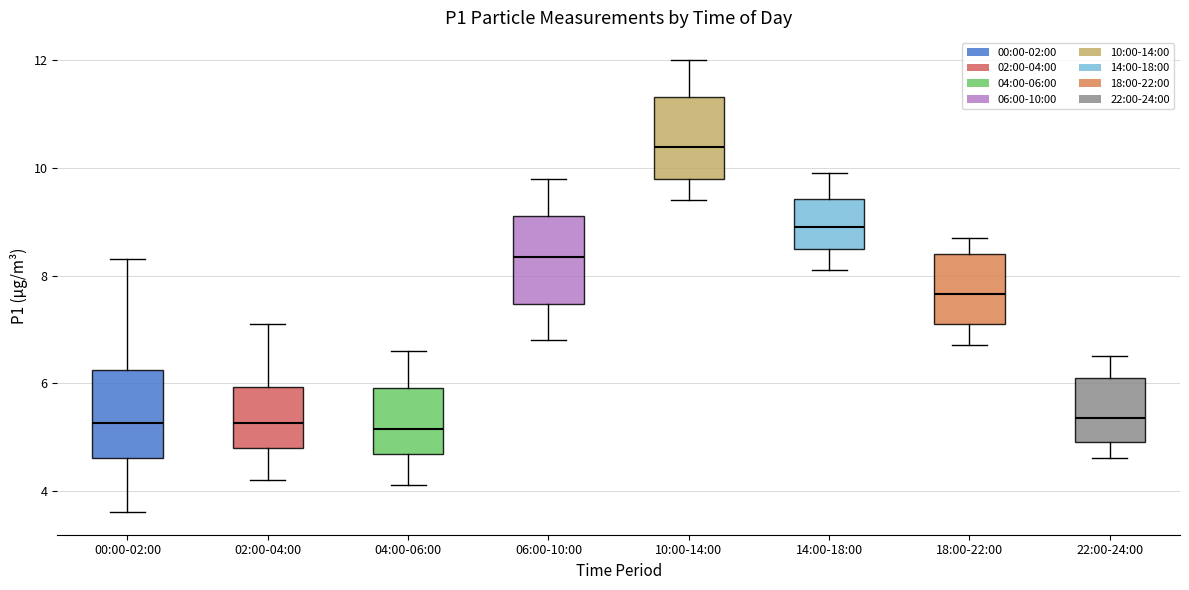

Reading left to right, read every box against the y-axis: the position of its median line, the range the box covers, and the ends of its whiskers. The values are not printed on the chart, so give them approximately, as read against the axis.

00:00-02:00: median 5.2, box 4.6 to 6.2, whiskers 3.6 to 8.4
02:00-04:00: median 5.2, box 4.8 to 6.0, whiskers 4.2 to 7.2
04:00-06:00: median 5.2, box 4.6 to 6.0, whiskers 4.2 to 6.6
06:00-10:00: median 8.4, box 7.4 to 9.2, whiskers 6.8 to 9.8
10:00-14:00: median 10.4, box 9.8 to 11.4, whiskers 9.4 to 12.0
14:00-18:00: median 9.0, box 8.6 to 9.4, whiskers 8.2 to 10.0
18:00-22:00: median 7.6, box 7.2 to 8.4, whiskers 6.8 to 8.8
22:00-24:00: median 5.4, box 5.0 to 6.2, whiskers 4.6 to 6.6